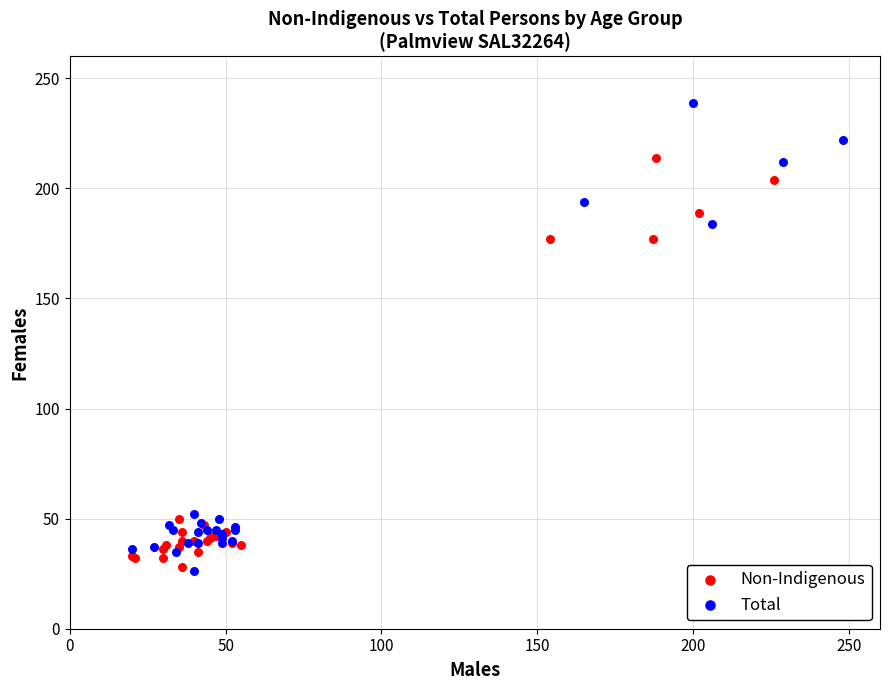

Which series reaches the maximum Y coordinate?

Total